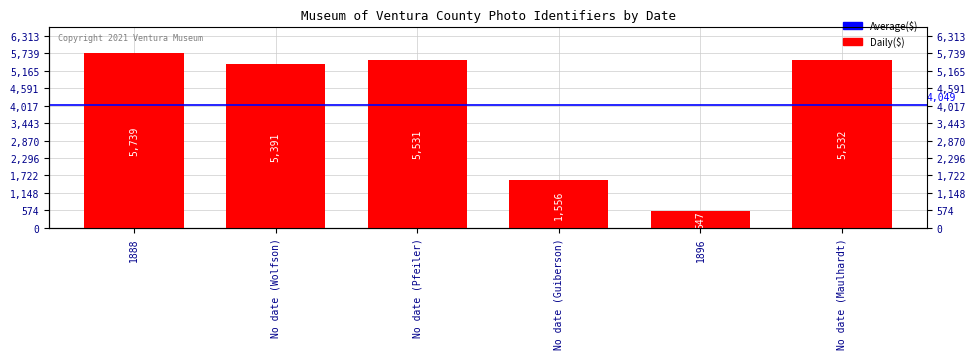

Count the number of values greater than 5531.

2